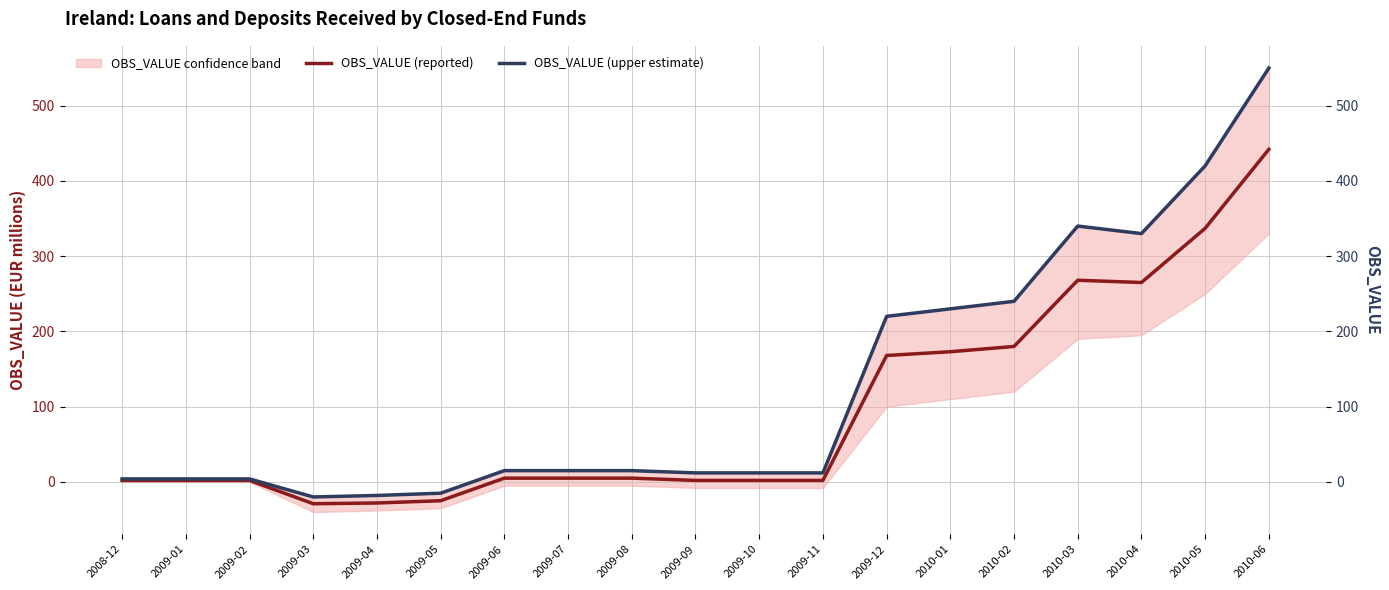

Is the value of OBS_VALUE (upper estimate) at 2009-02 greater than the value of OBS_VALUE (reported) at 2008-12?

Yes